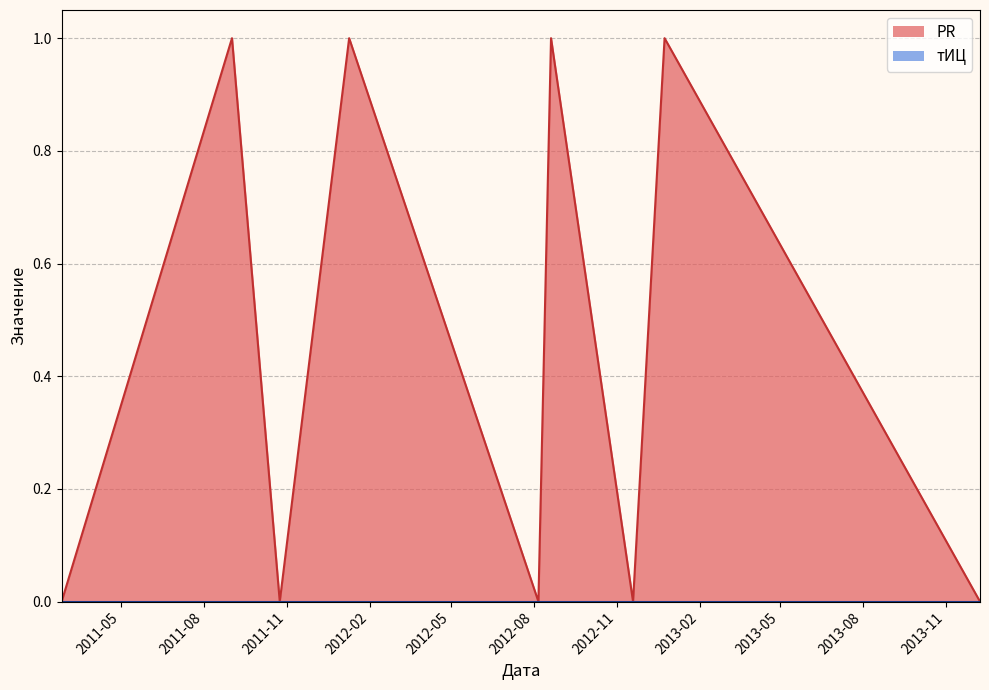

At which category does the chart reach its peak across all series?

2011-09-01